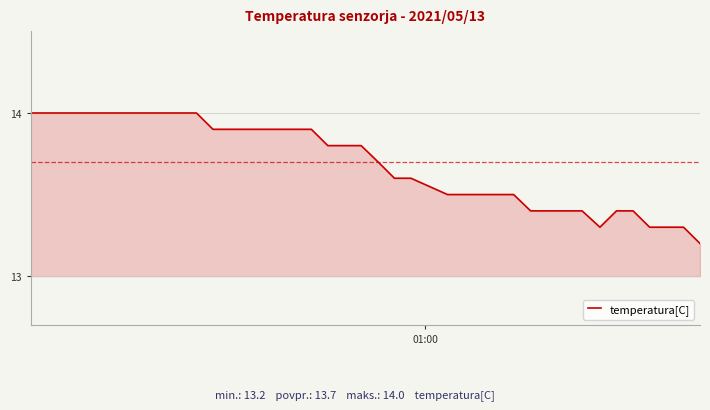

What is the difference between the maximum and minimum values?

0.8